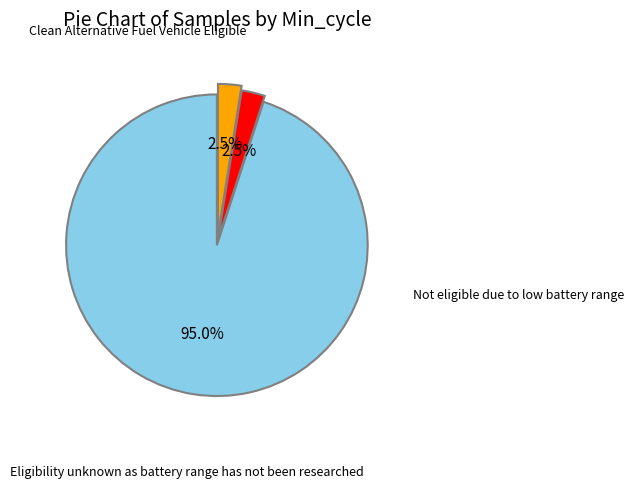

How many slices are in this pie chart?

3